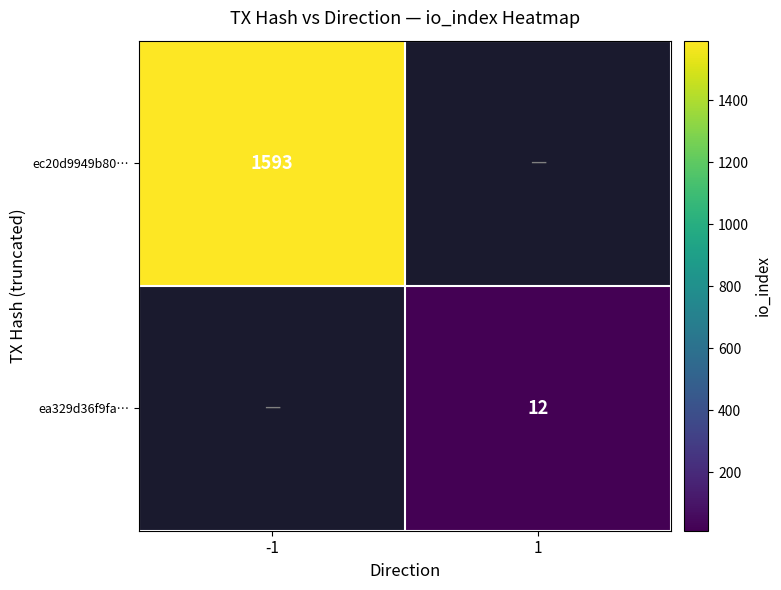

True or false: ec20d9949b80… has a value of 1593 at -1.

True